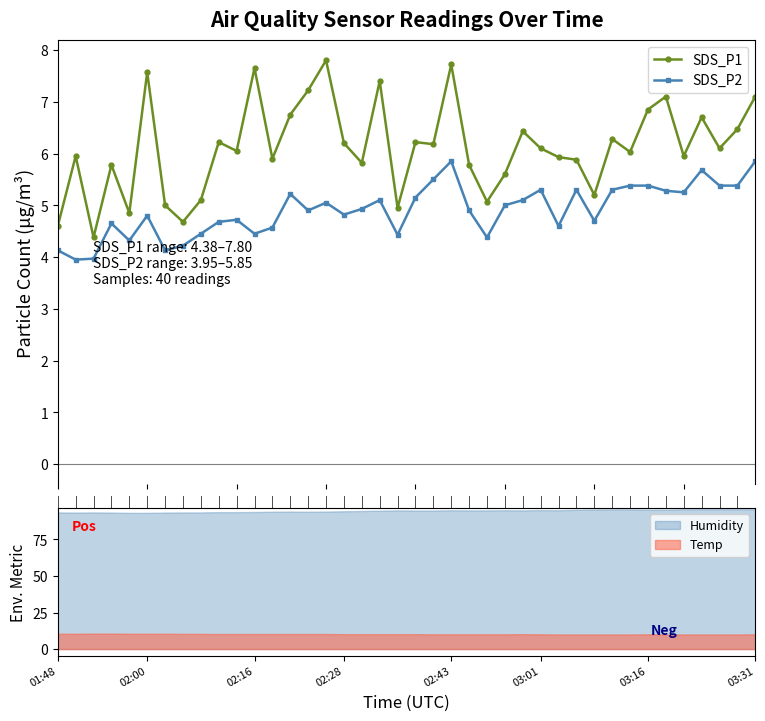

Where is SDS_P2 nearest to the value 4?

2021/05/29 01:53